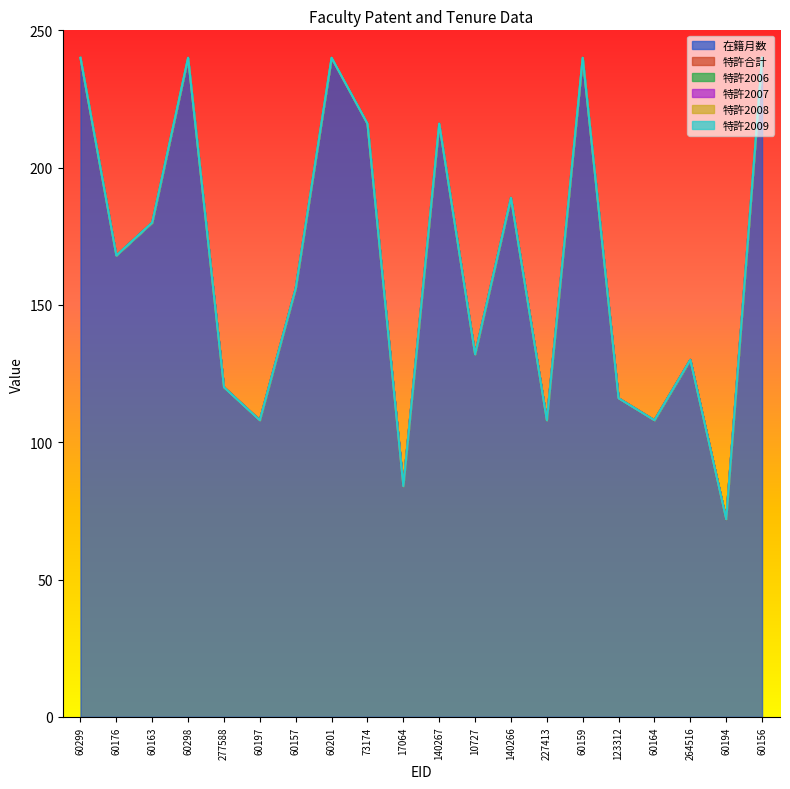

What is the difference between the highest and lowest values at 123312?

116